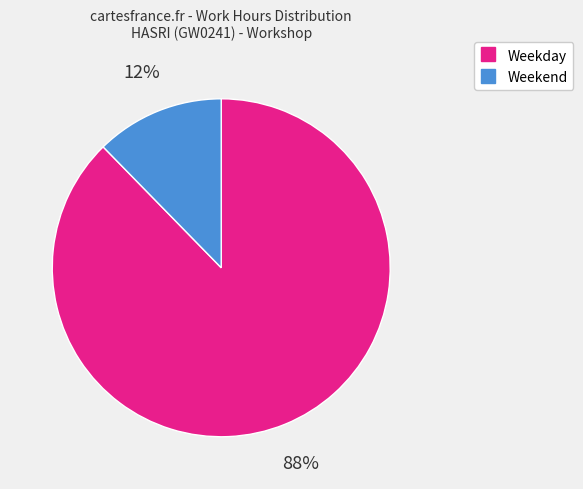

Count the number of slices in the pie.

2